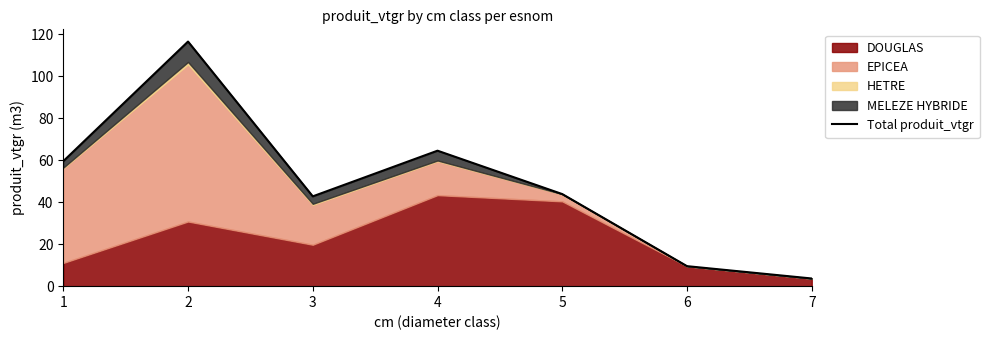

Reading right to left, transcribe all the data shown in this chart.

3.7	9.5	43.9	64.6	42.8	116.6	59.5